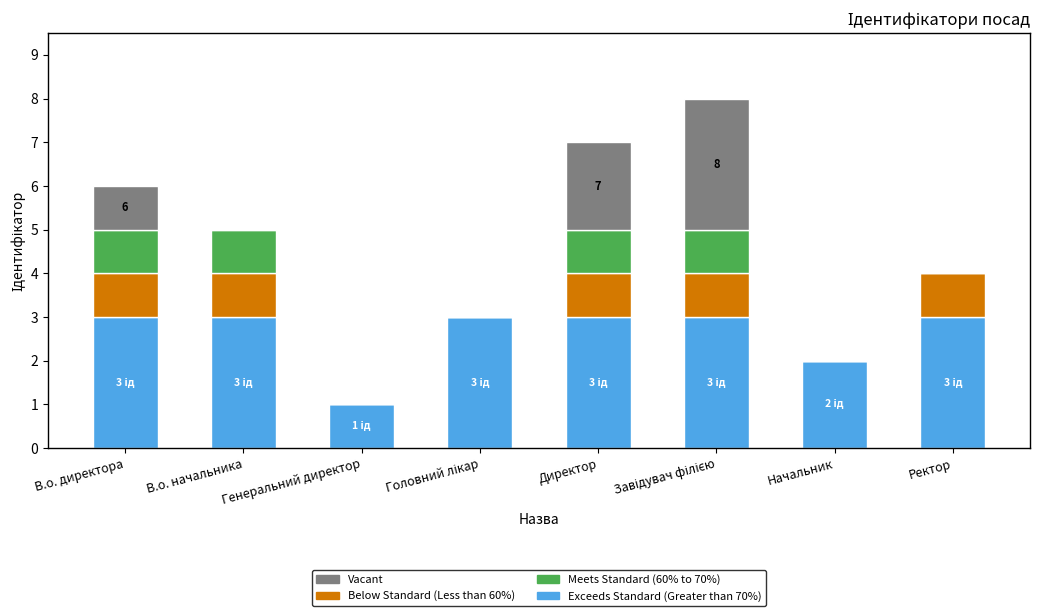

What is the total value across all series at В.о. директора?

6